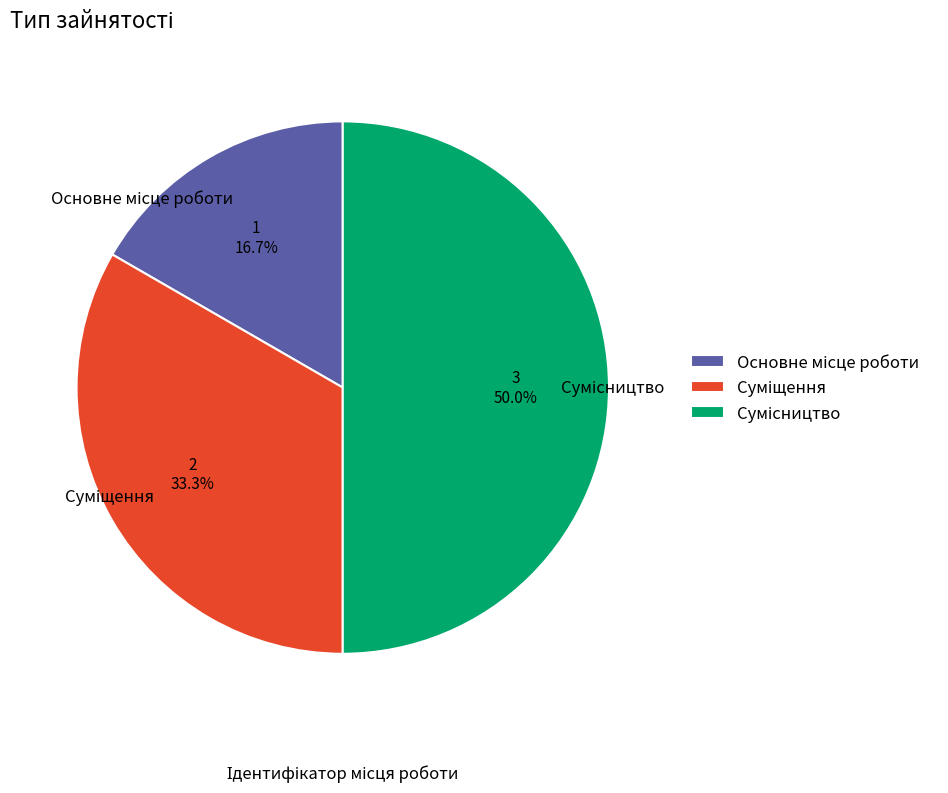

What is the largest slice in the pie chart?

Сумісництво